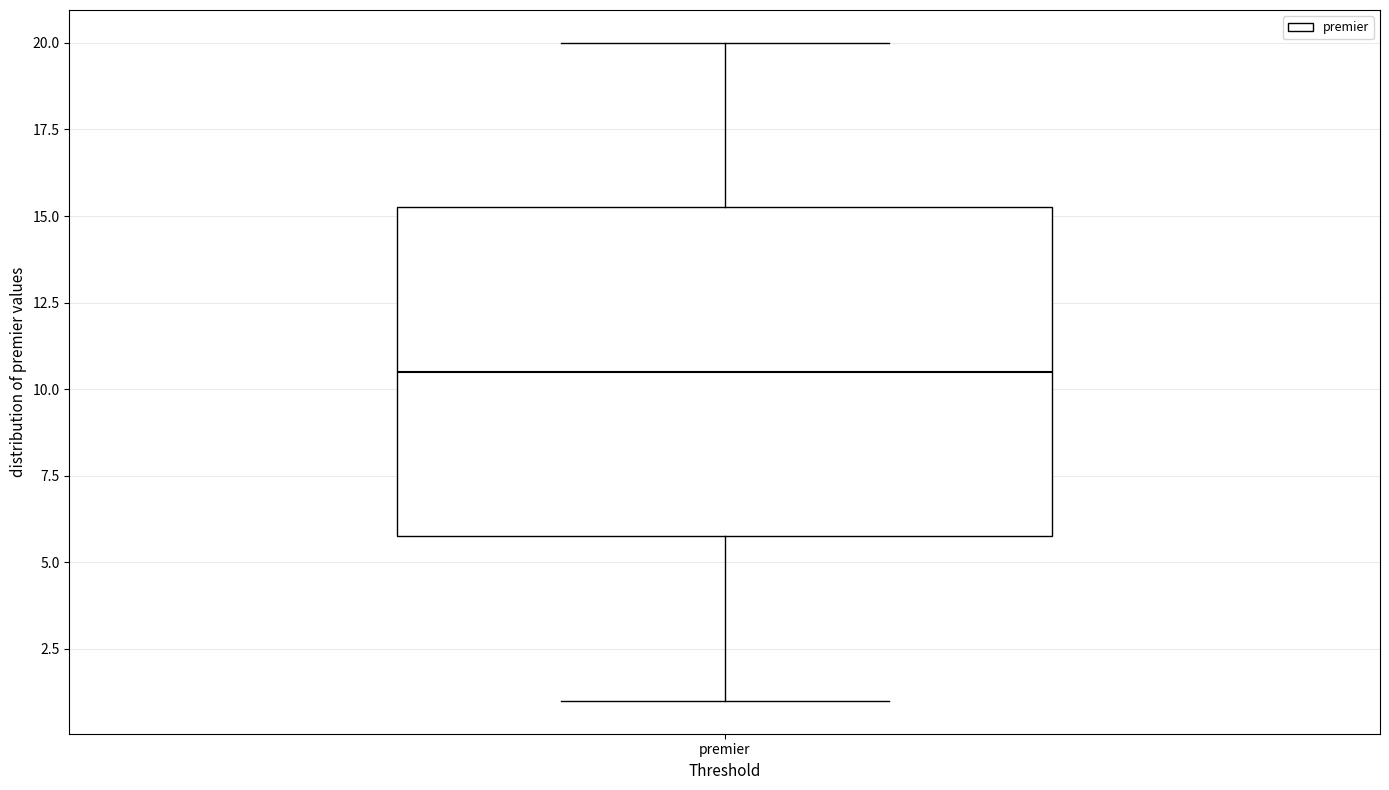

Where is the lower edge of the box for premier on the y-axis? The values are not printed on the chart, so give them approximately, as read against the axis.

6.0